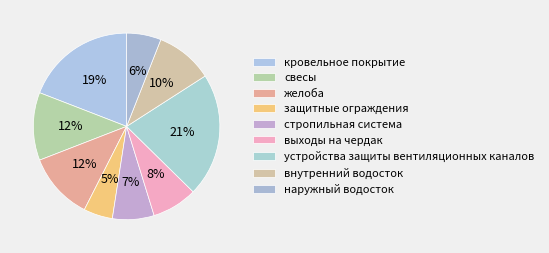

Do внутренний водосток and устройства защиты вентиляционных каналов together represent more than half of the pie?

No